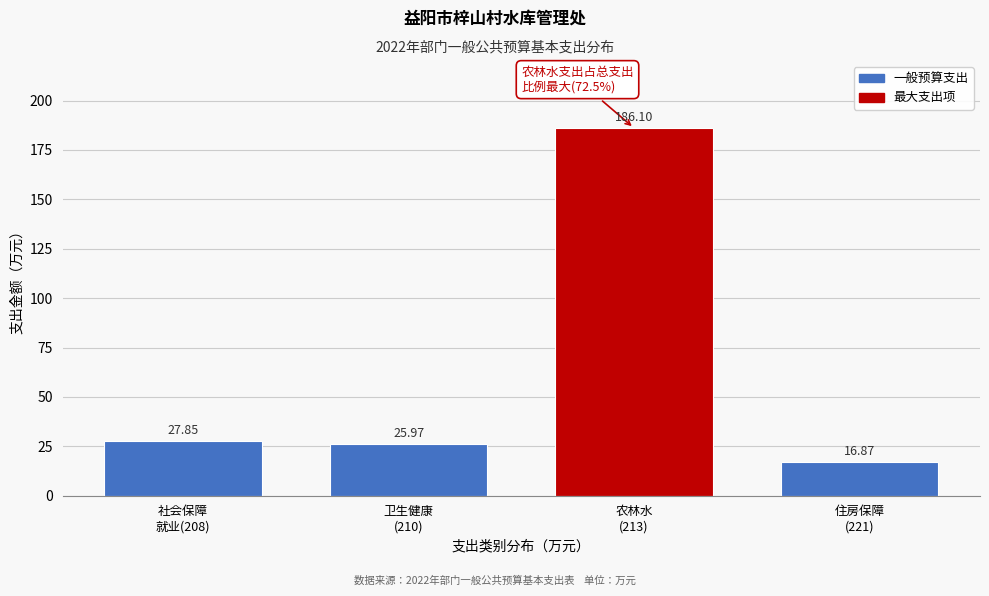

What is the sum of all values?

256.8